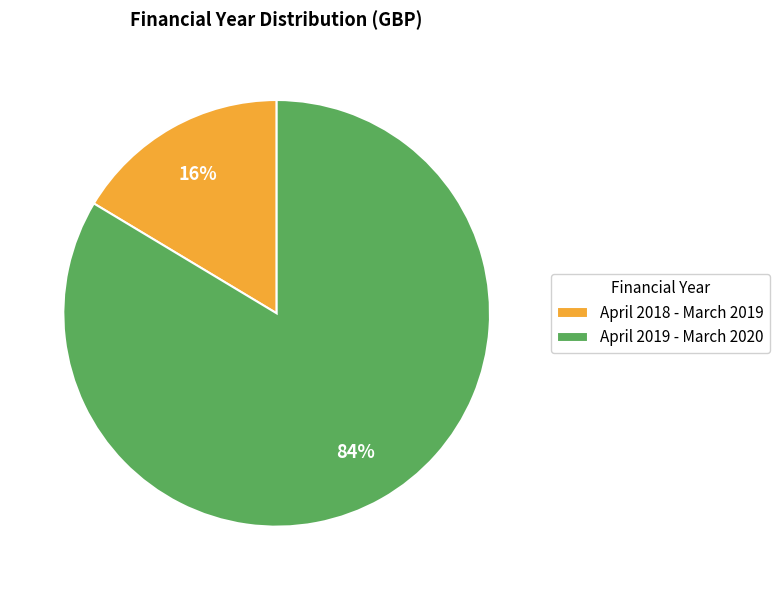

What is the largest slice in the pie chart?

April 2019 - March 2020